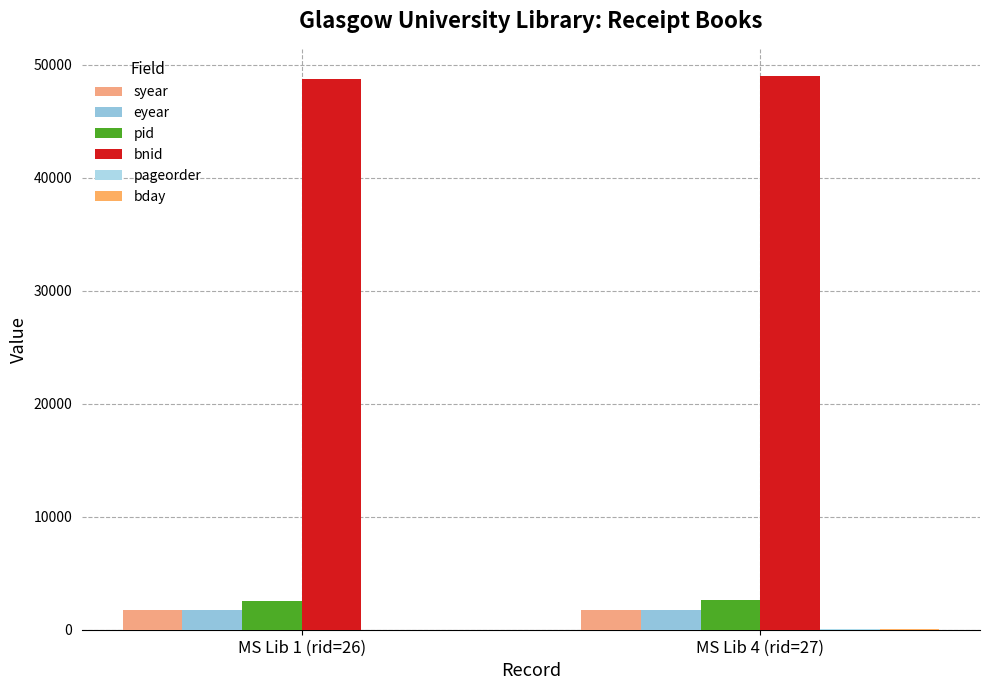

Is it true that syear equals 1751 at MS Lib 1 (rid=26)?

True